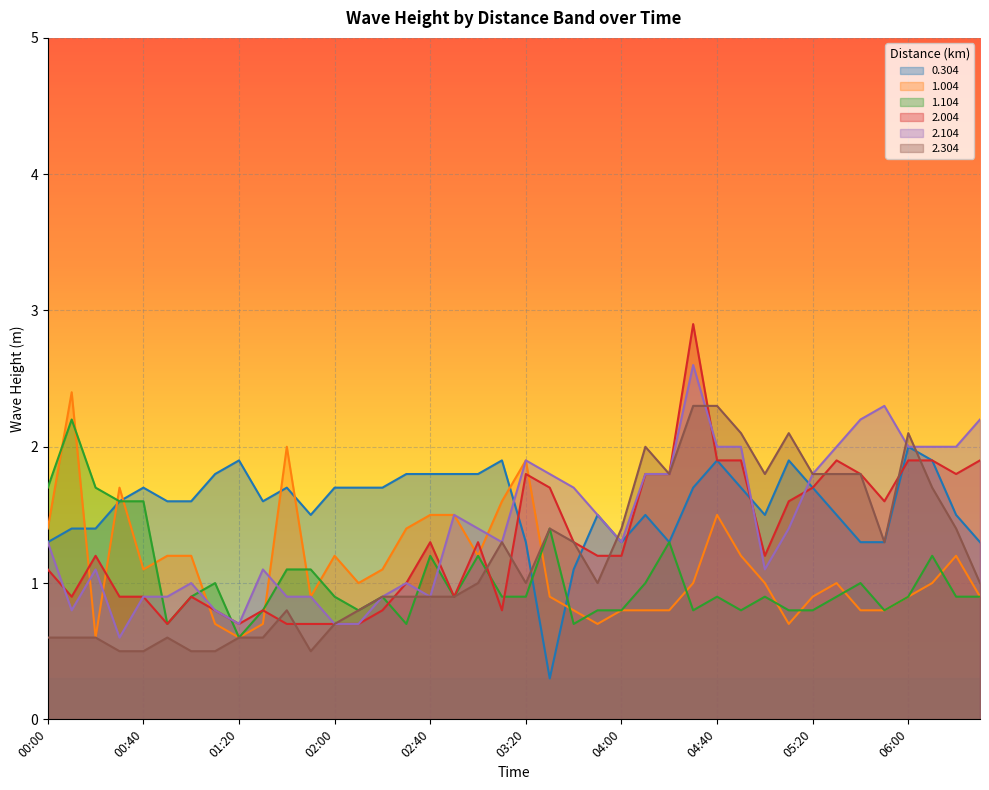

What is the difference between the 2.004 values at 00:00 and 06:30?

0.8